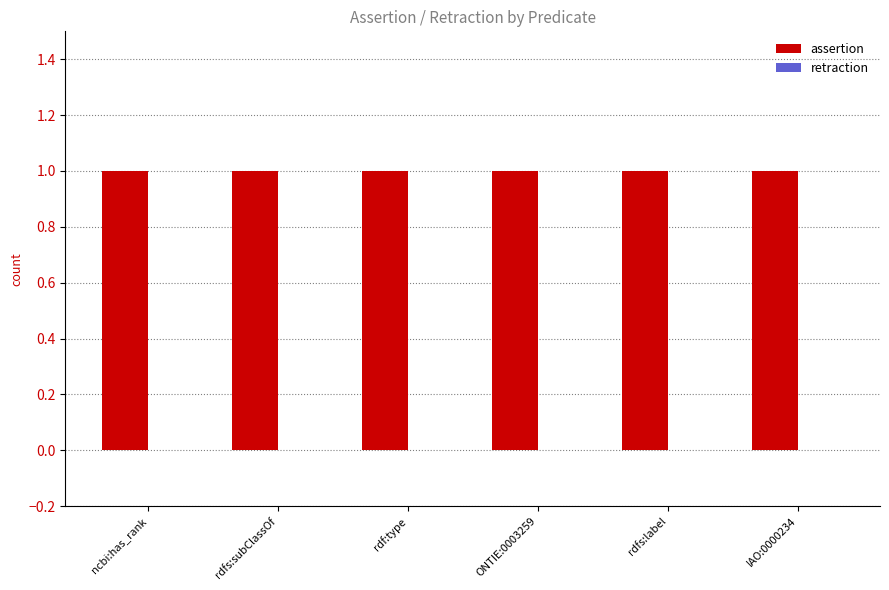

Which series has the largest range (max minus min)?

assertion